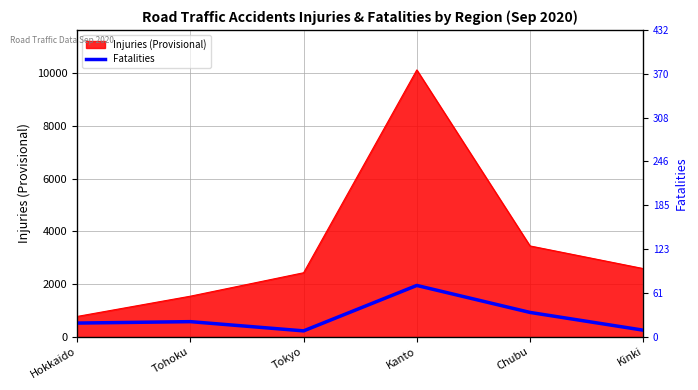

Which category has the highest value across all series?

Kanto